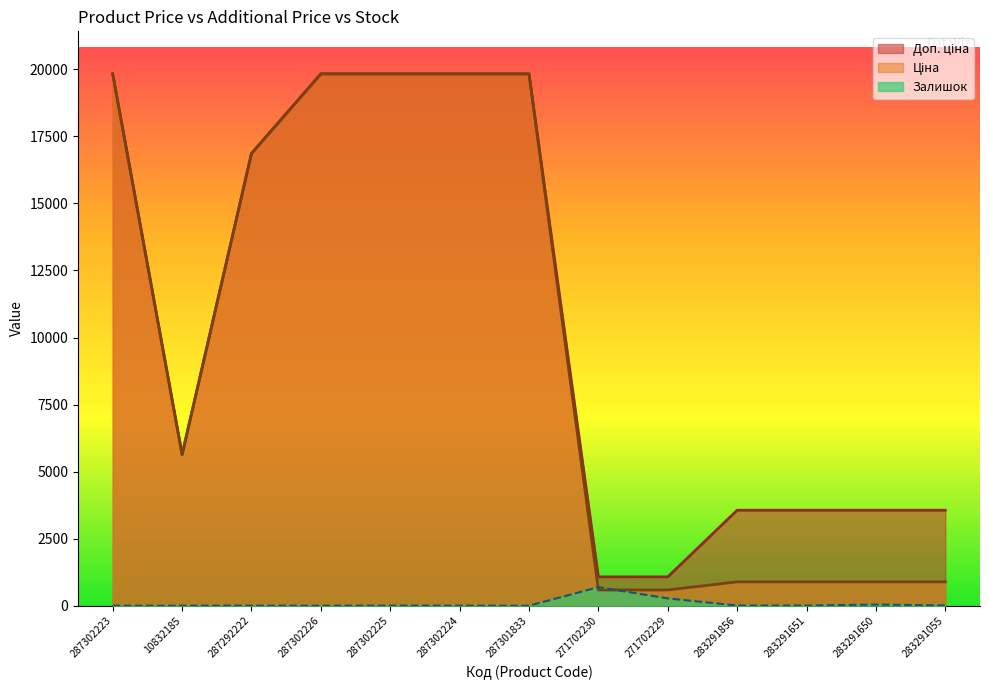

Where is Доп. ціна nearest to the value 10452?

10832185